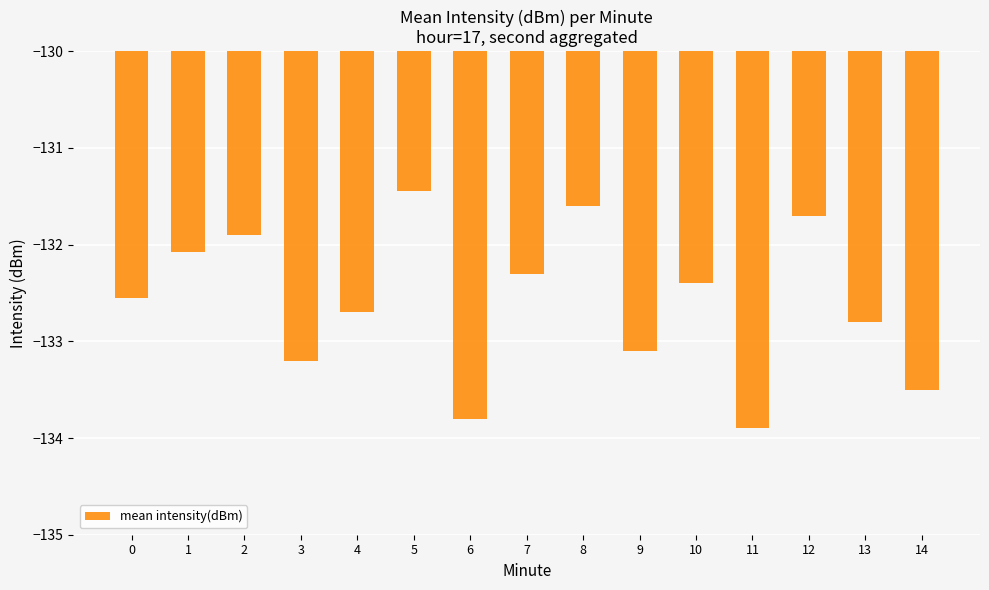

Rank the categories by value from lowest to highest.

11, 6, 14, 3, 9, 13, 4, 0, 10, 7, 1, 2, 12, 8, 5